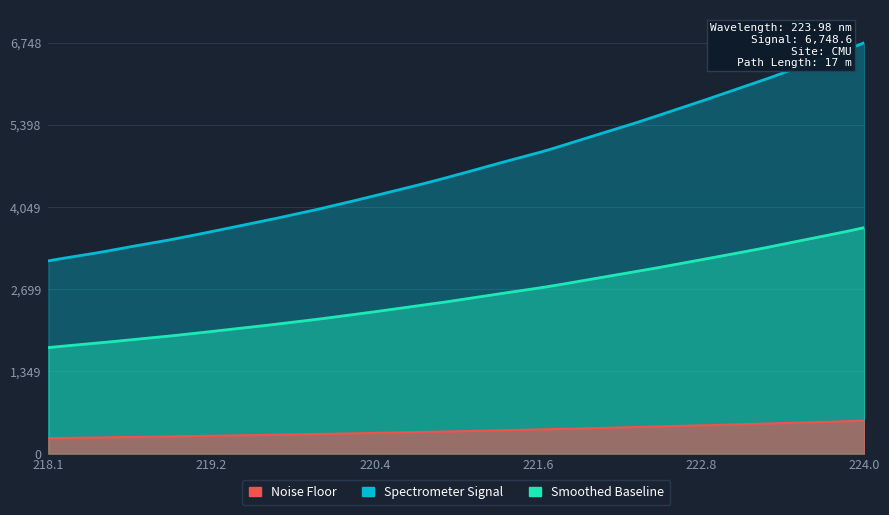

What is the average value?

4712.6